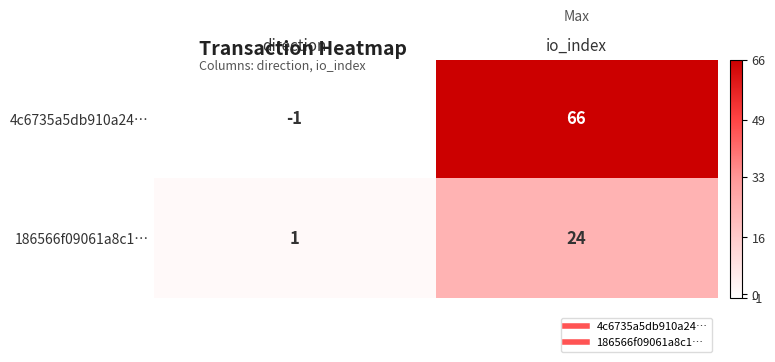

At which category does the chart reach its peak across all series?

io_index